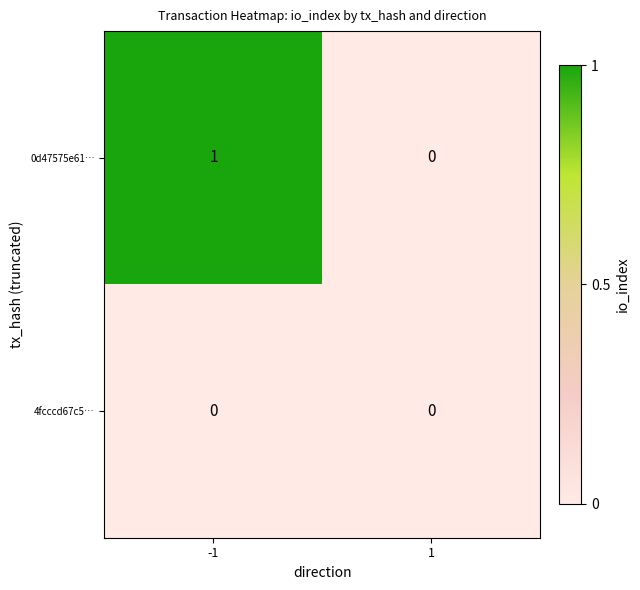

True or false: 4fcccd67c5… has a value of 0 at 1.

True